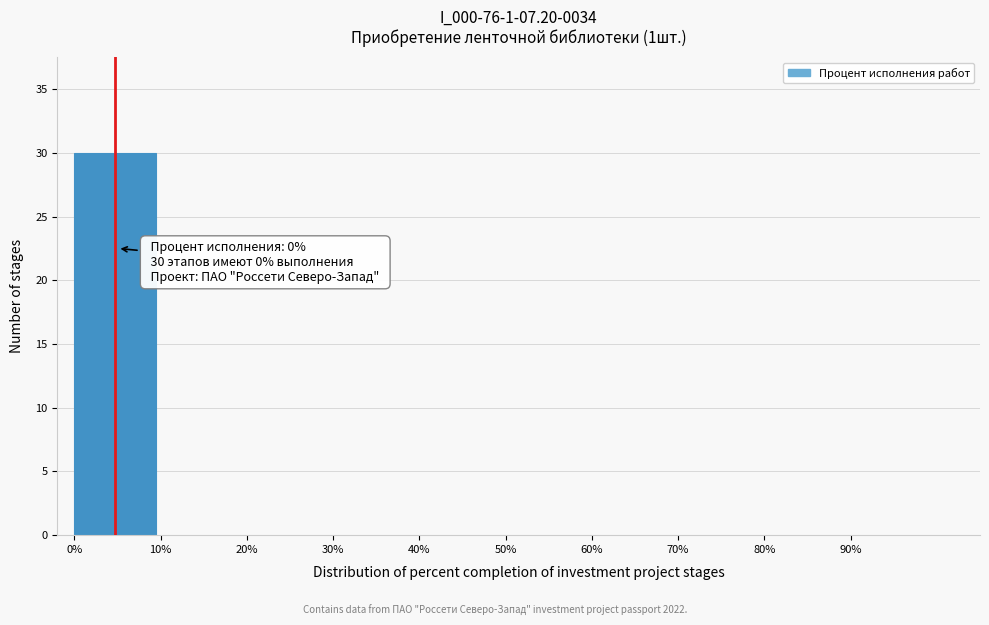

Which range on the x-axis has the tallest bar?

0 to 10